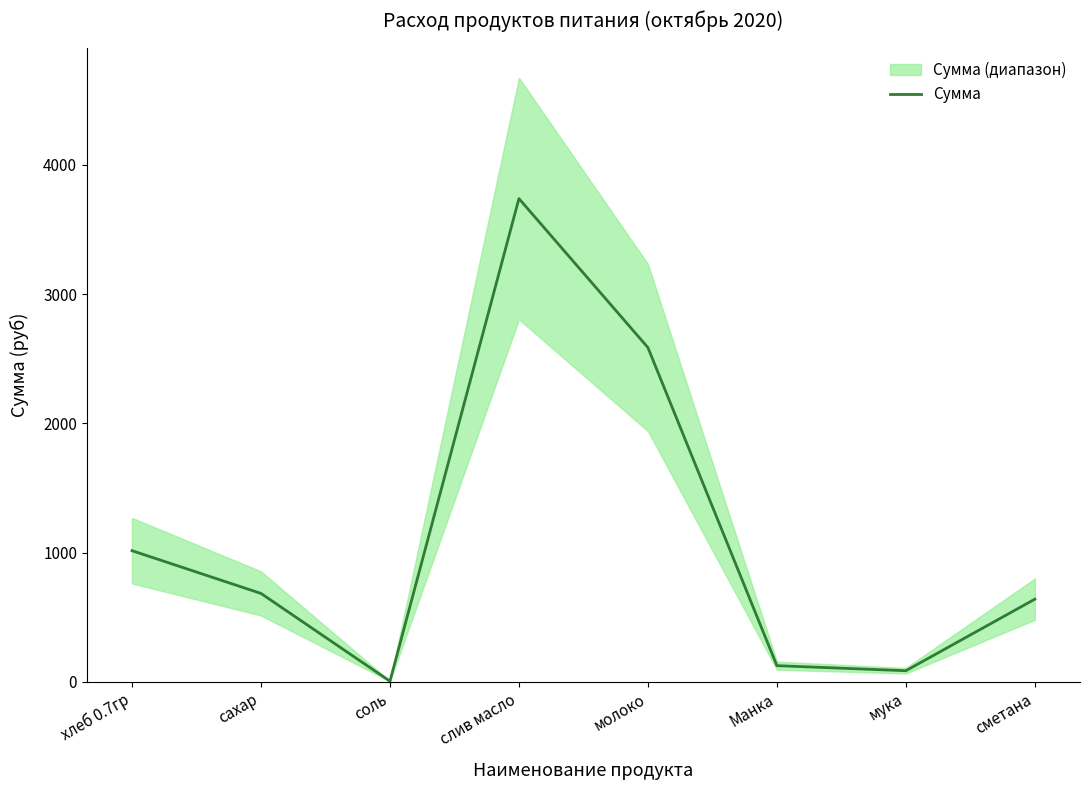

Approximately how many times larger is the value at хлеб 0.7гр compared to слив масло?

0.3